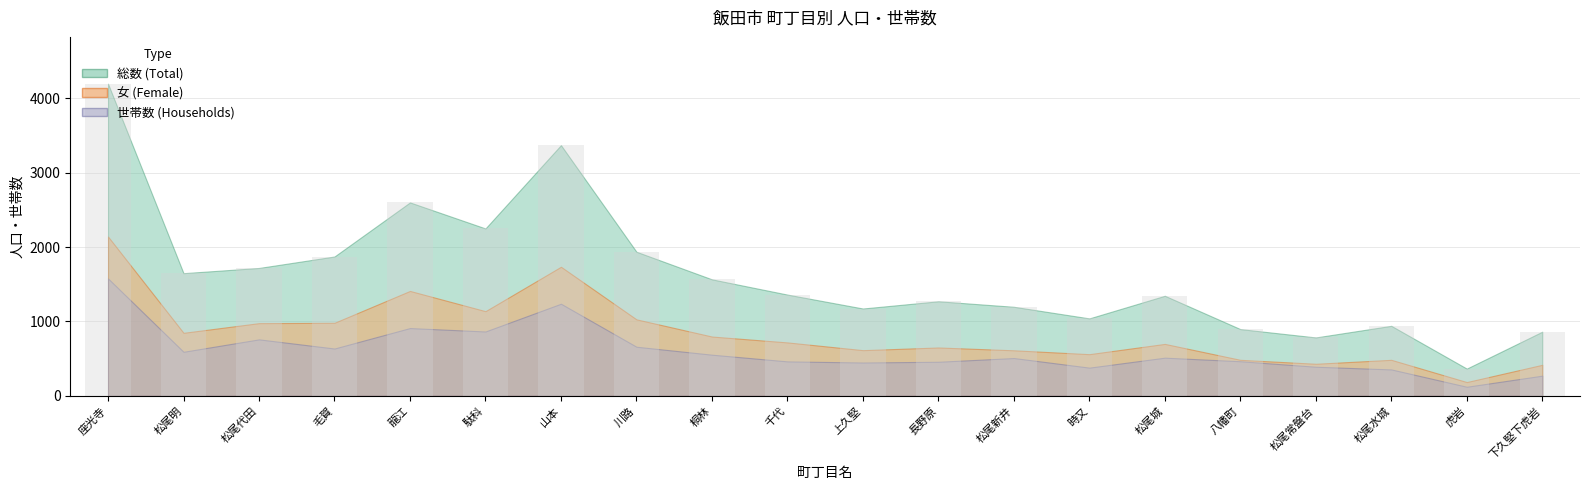

How many bars are there in total?

20